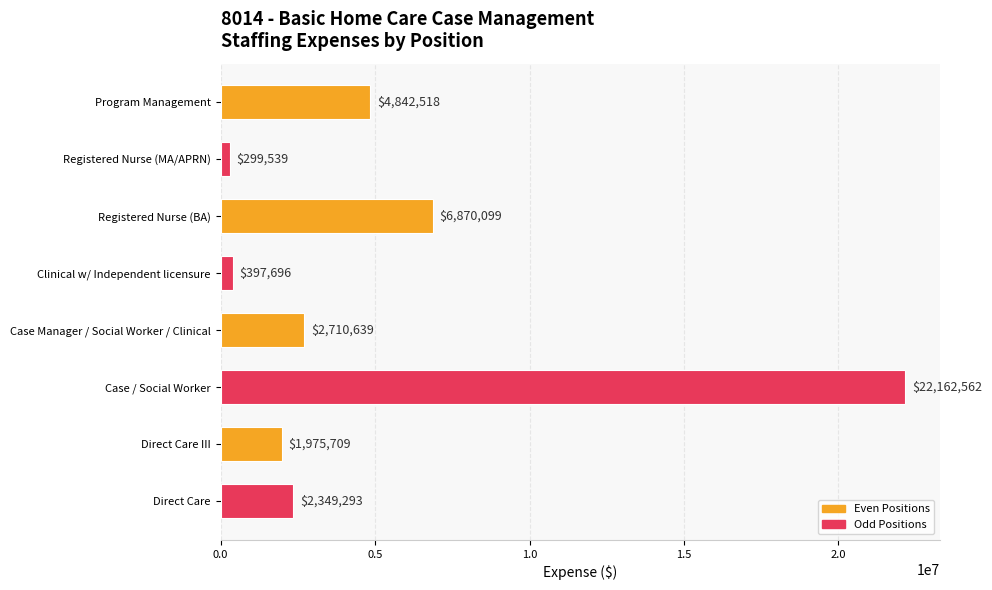

What is the ratio of the value at Case / Social Worker to the value at Direct Care III?

11.2